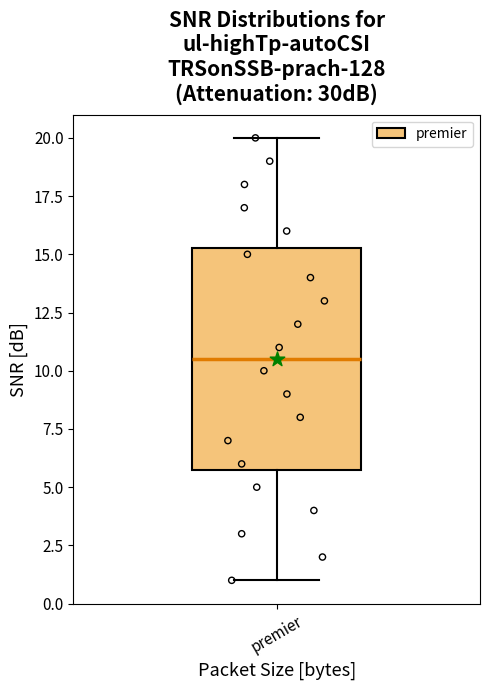

Read this box plot against the y-axis: the position of the median line, the range covered by the box, and the ends of both whiskers. The values are not printed on the chart, so give them approximately, as read against the axis.

median 10.5, box 6.0 to 15.5, whiskers 1.0 to 20.0